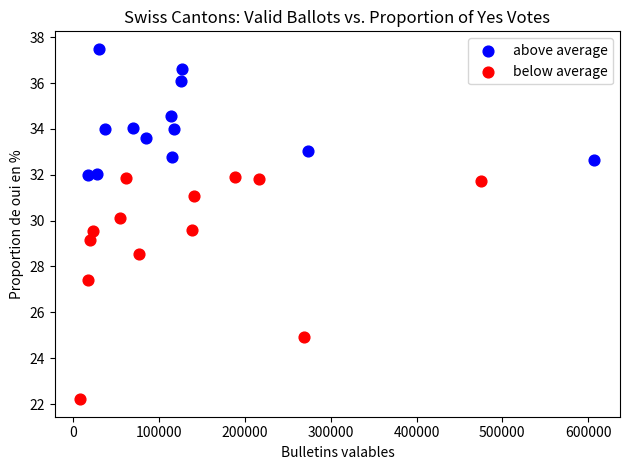

What are all the series names shown in the legend?

above average, below average